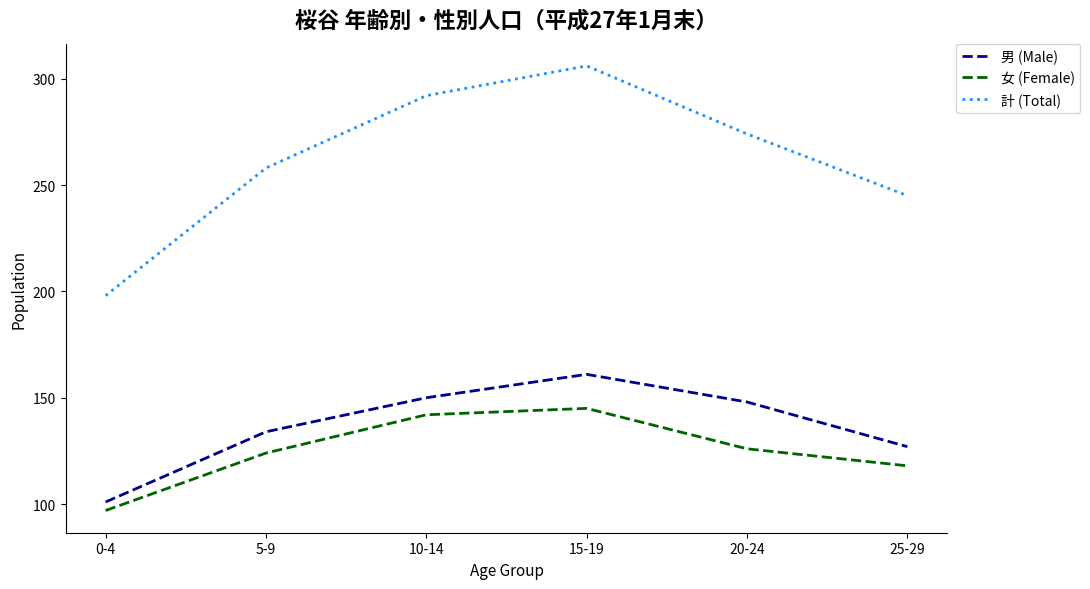

Is the value of 計 (Total) at 15-19 greater than the value of 男 (Male) at 0-4?

Yes